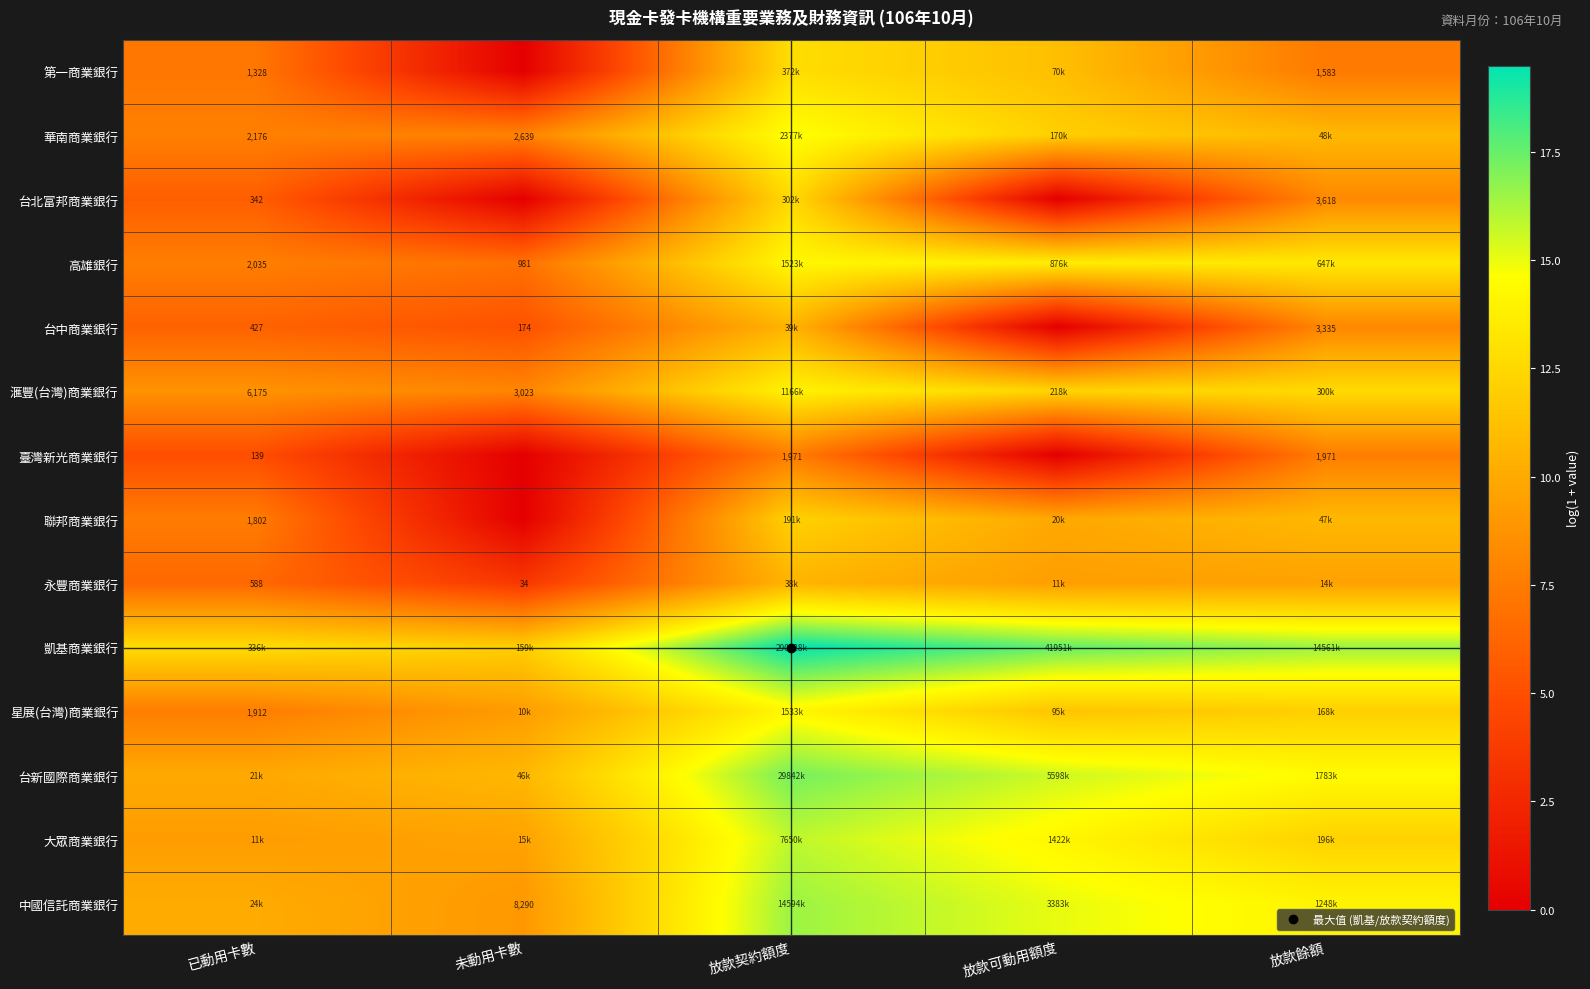

What is the lowest value of the 高雄銀行 series?

6.9